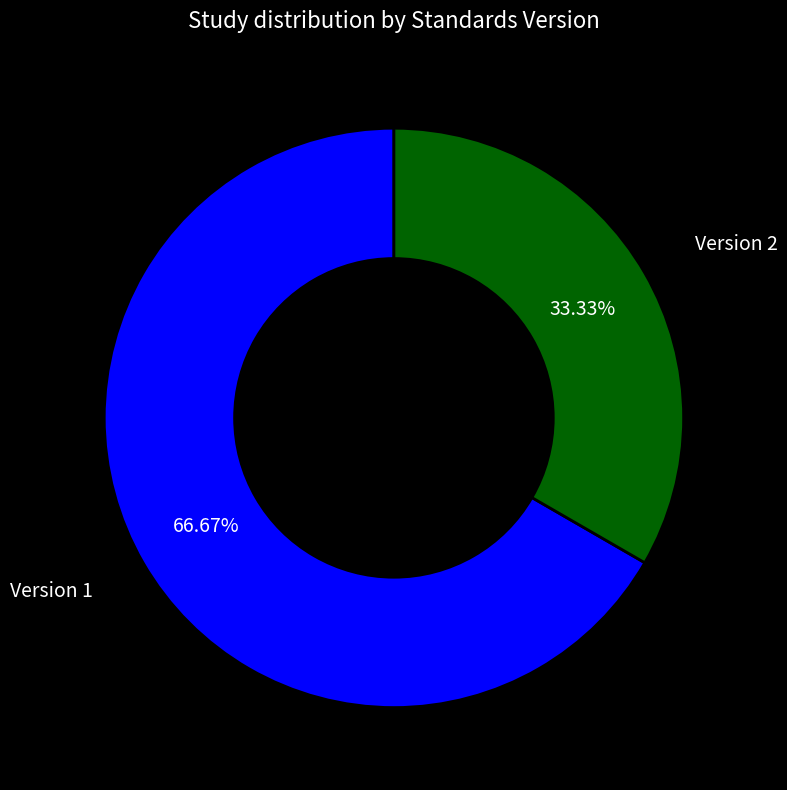

Is there any slice that represents more than half of the pie?

Yes